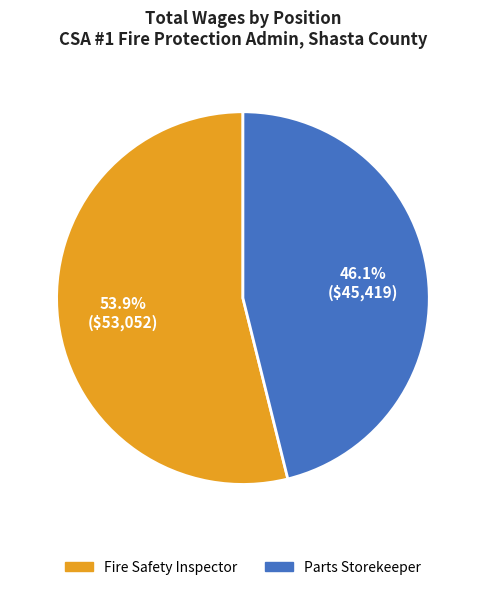

How much of the chart is everything except Fire Safety Inspector?

46.1%